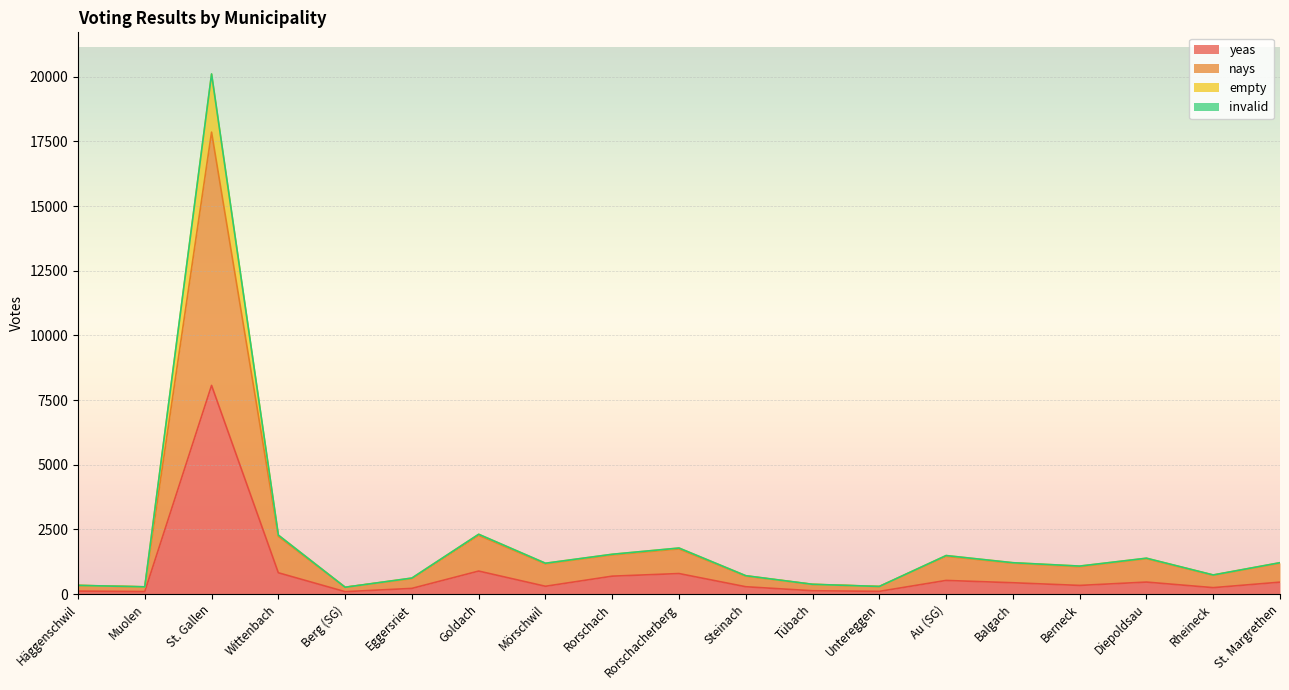

What is the maximum value for yeas?

8068